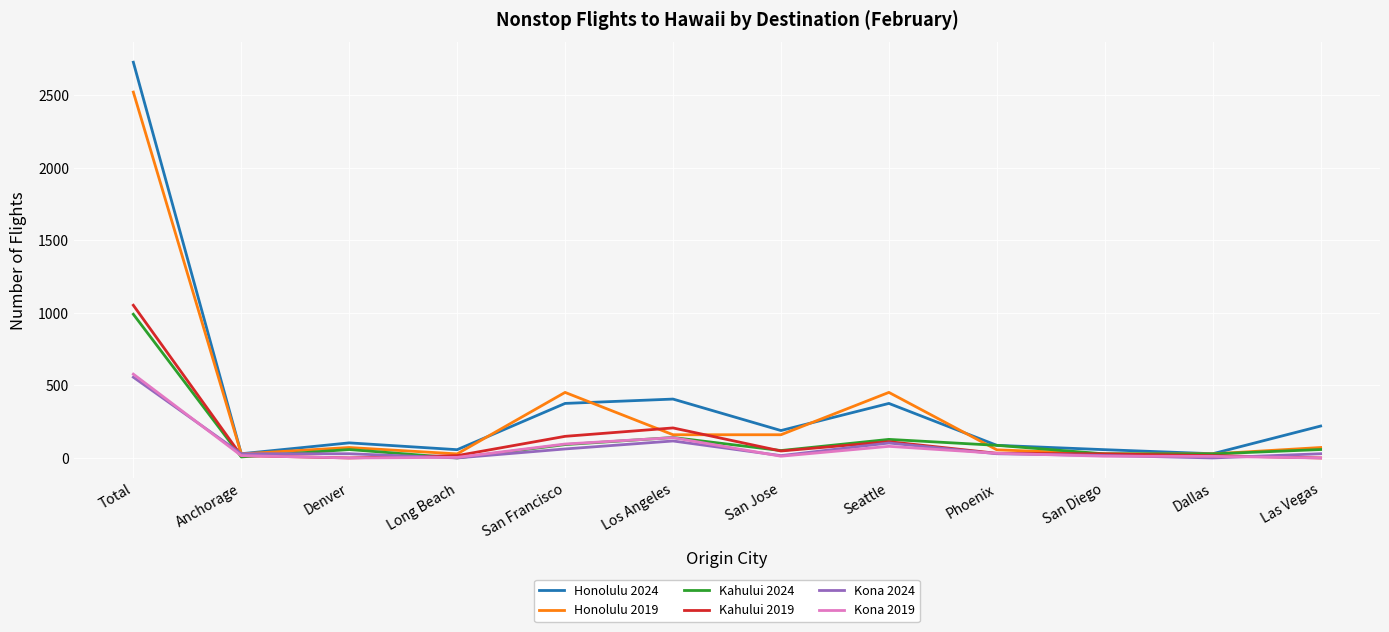

The value of Honolulu 2019 at Seattle is 293. True or false?

False